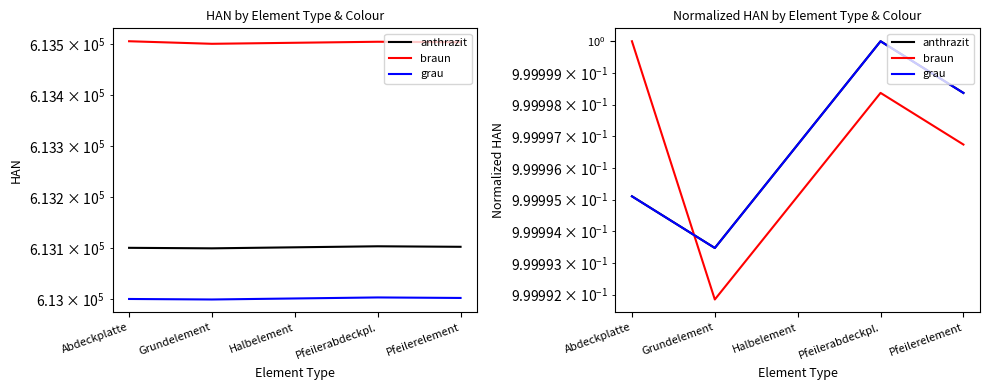

What is the value of the anthrazit point at the 3rd from the left?

1.0